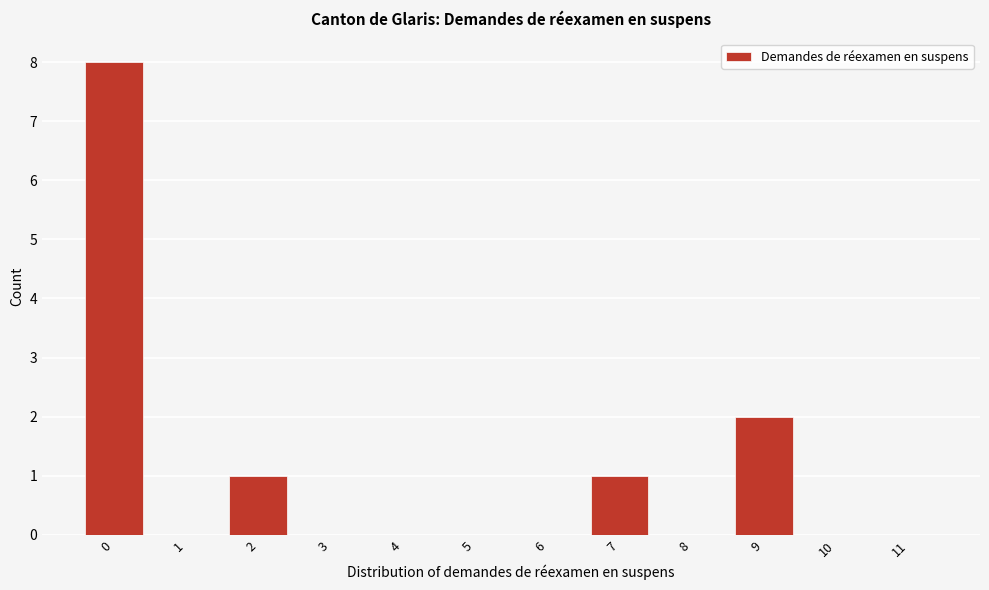

Reading left to right, extract all data points from this chart.

0=8	1=0	2=1	3=0	4=0	5=0	6=0	7=1	8=0	9=2	10=0	11=0